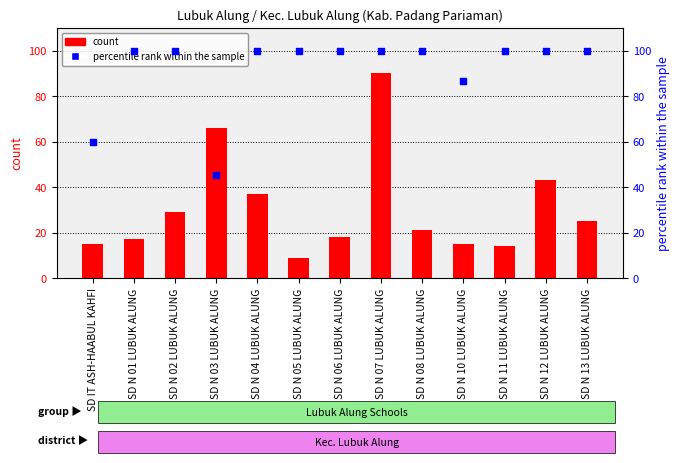

What is the total value across all series at SD N 08 LUBUK ALUNG?

121.0